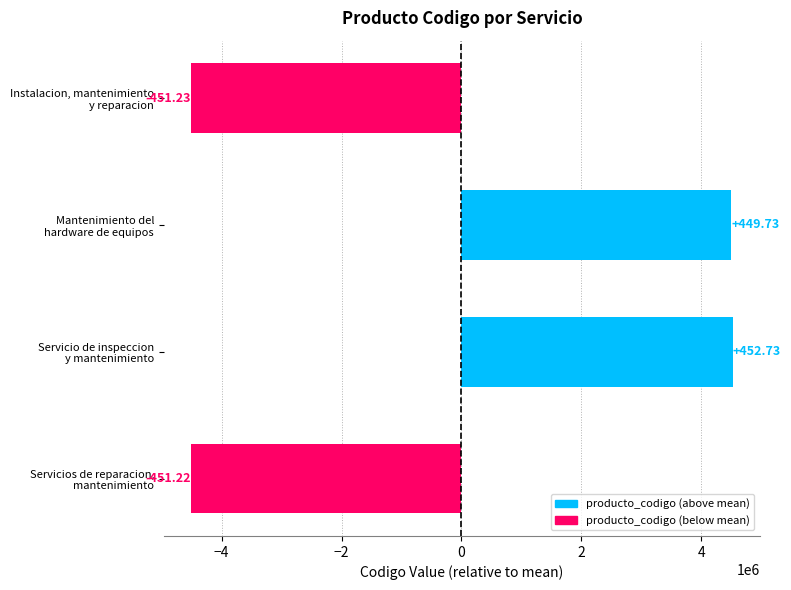

Are the bars grouped side by side (vs. stacked)?

No